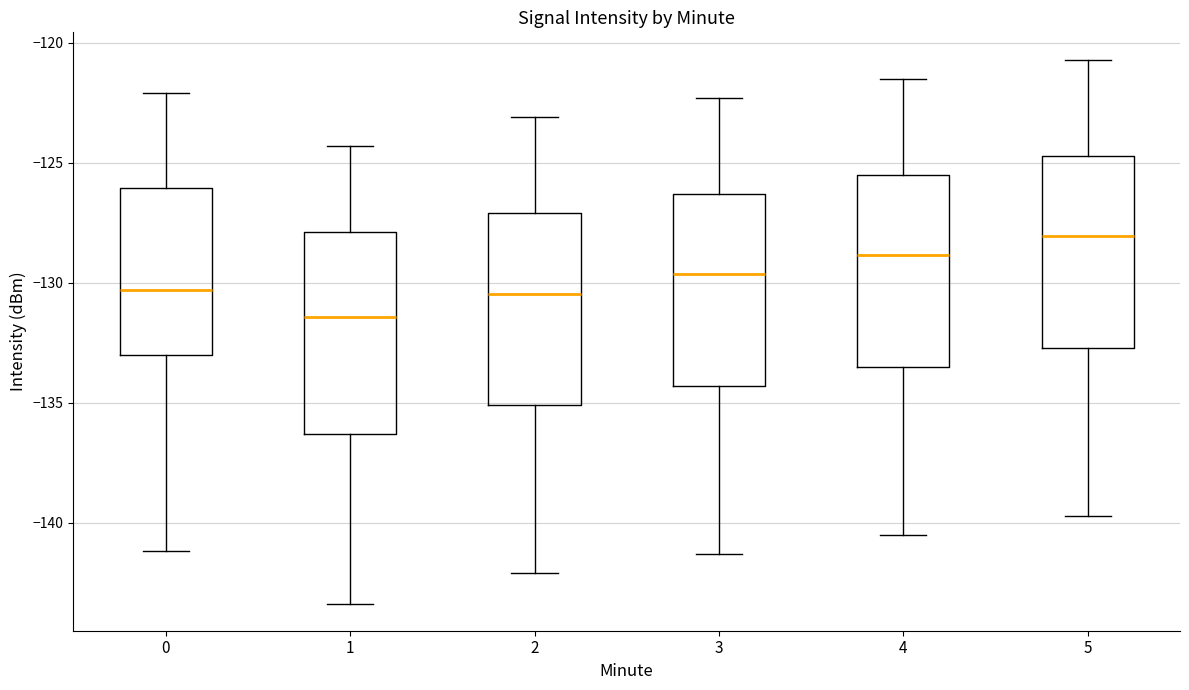

Reading left to right, transcribe this box plot: for each box, give where its median line is, the range the box spans, and where its two whiskers end, as read against the y-axis. The values are not printed on the chart, so give them approximately, as read against the axis.

0: median -130.5, box -133.0 to -126.0, whiskers -141.0 to -122.0
1: median -131.5, box -136.5 to -128.0, whiskers -143.5 to -124.5
2: median -130.5, box -135.0 to -127.0, whiskers -142.0 to -123.0
3: median -129.5, box -134.5 to -126.5, whiskers -141.5 to -122.5
4: median -129.0, box -133.5 to -125.5, whiskers -140.5 to -121.5
5: median -128.0, box -132.5 to -124.5, whiskers -139.5 to -120.5